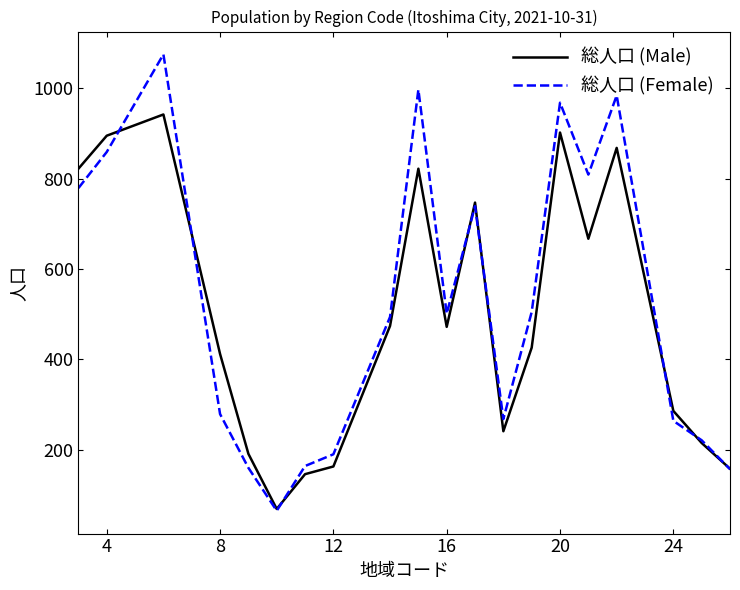

List the series in order of their peak value, highest first.

総人口 (Female), 総人口 (Male)